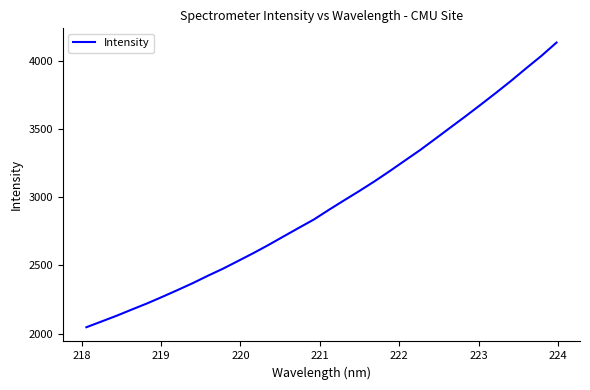

What is the smallest value displayed?

2046.4